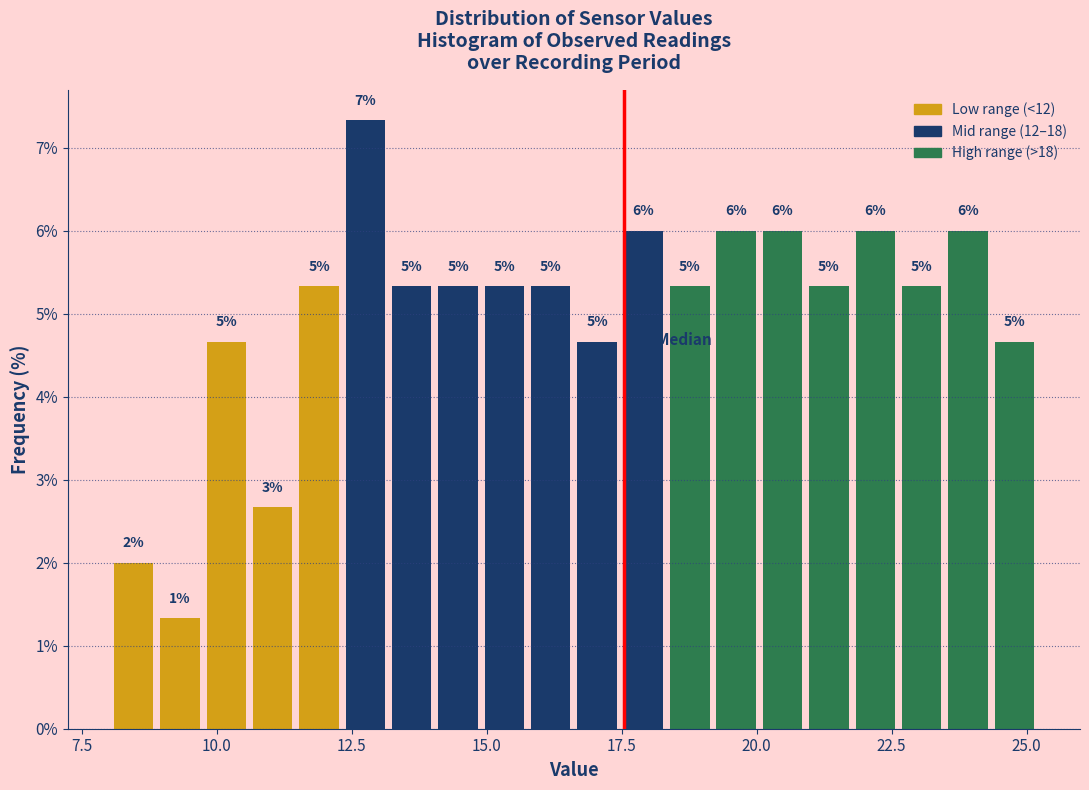

Around what value on the x-axis is the tallest bar? Give the approximate position of its centre, as read against the axis.

13.0